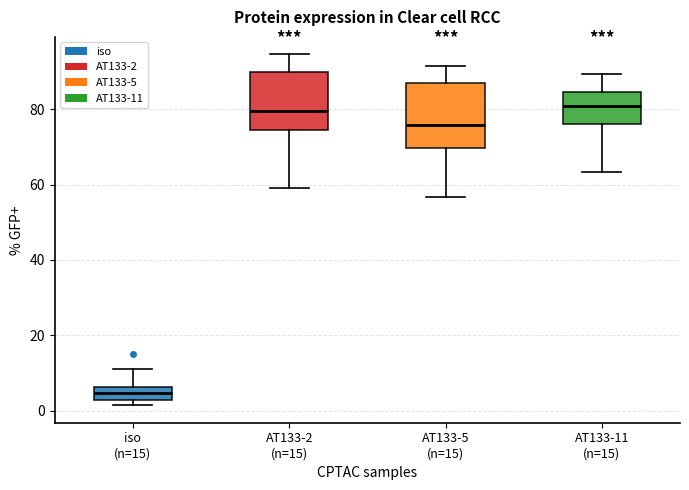

Reading left to right, read every box against the y-axis: the position of its median line, the range the box covers, and the ends of its whiskers. The values are not printed on the chart, so give them approximately, as read against the axis.

iso (n=15): median 4, box 2 to 6, whiskers 2 (just below the box's lower edge) to 12
AT133-2 (n=15): median 80, box 74 to 90, whiskers 60 to 94
AT133-5 (n=15): median 76, box 70 to 88, whiskers 56 to 92
AT133-11 (n=15): median 80, box 76 to 84, whiskers 64 to 90